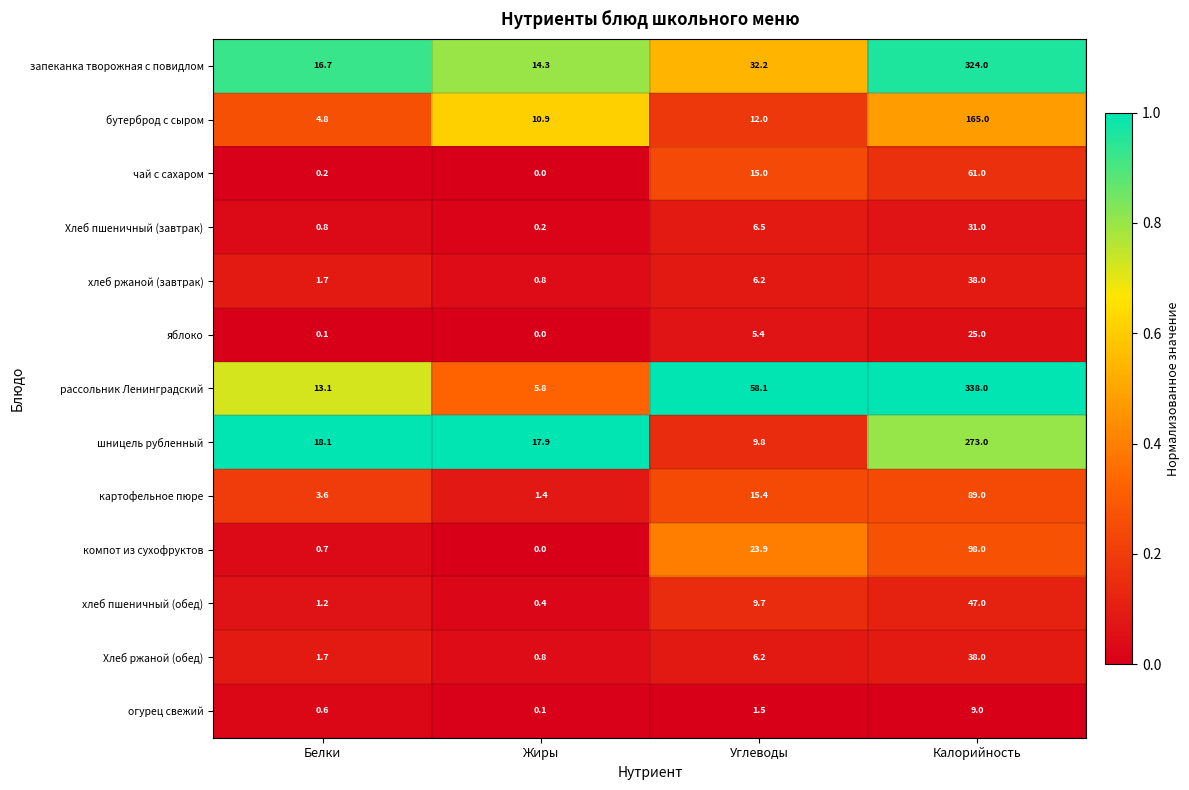

What is the approximate value of яблоко at Углеводы?

5.4